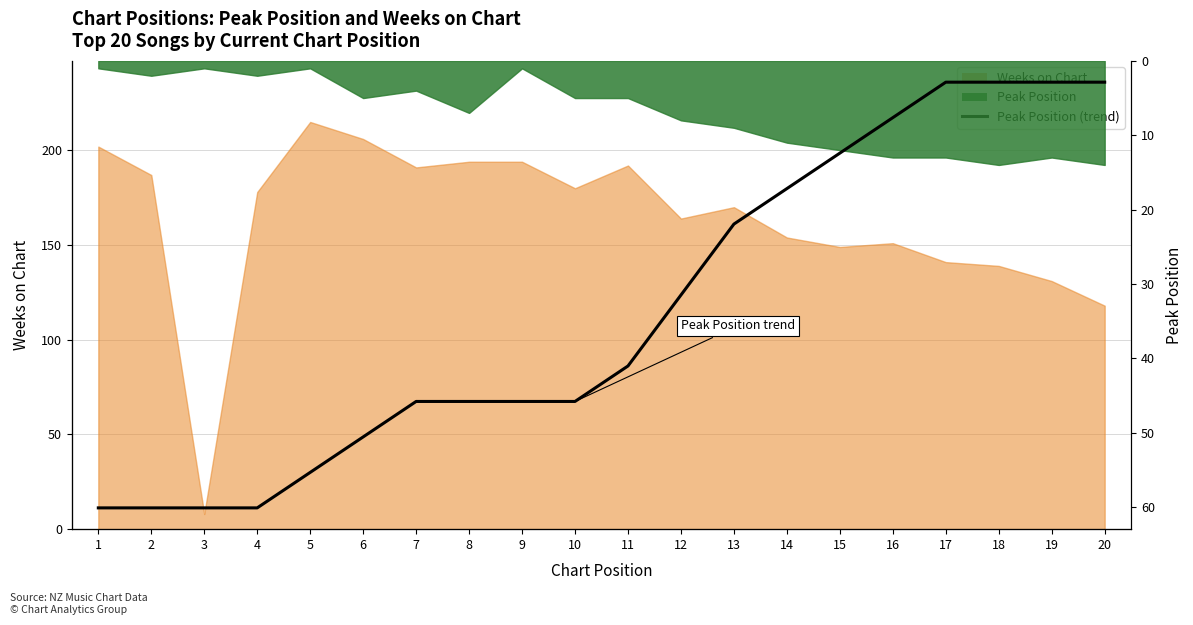

What is the minimum value shown in the chart?

12.3